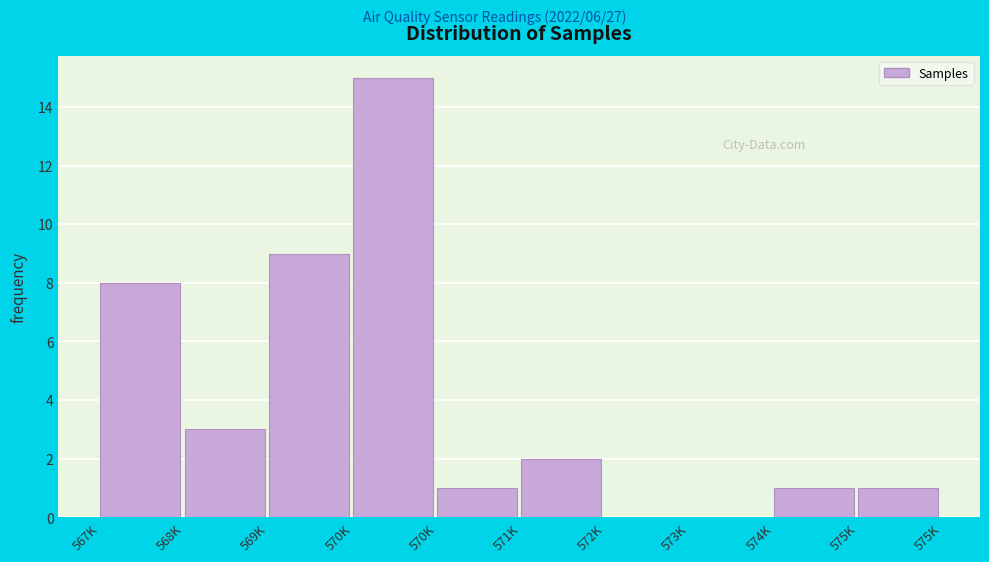

How many categories are shown in the chart?

10